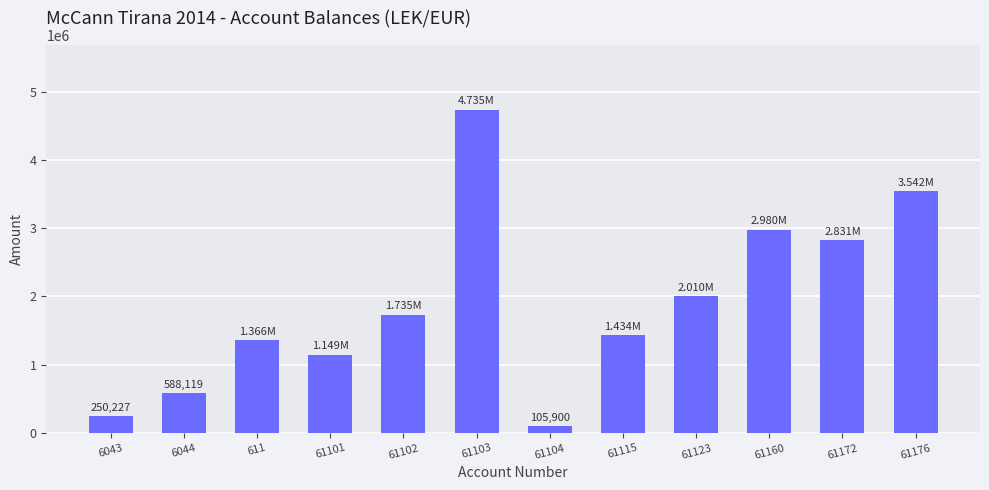

True or false: the data shows 2010362.2 at 61123.

True